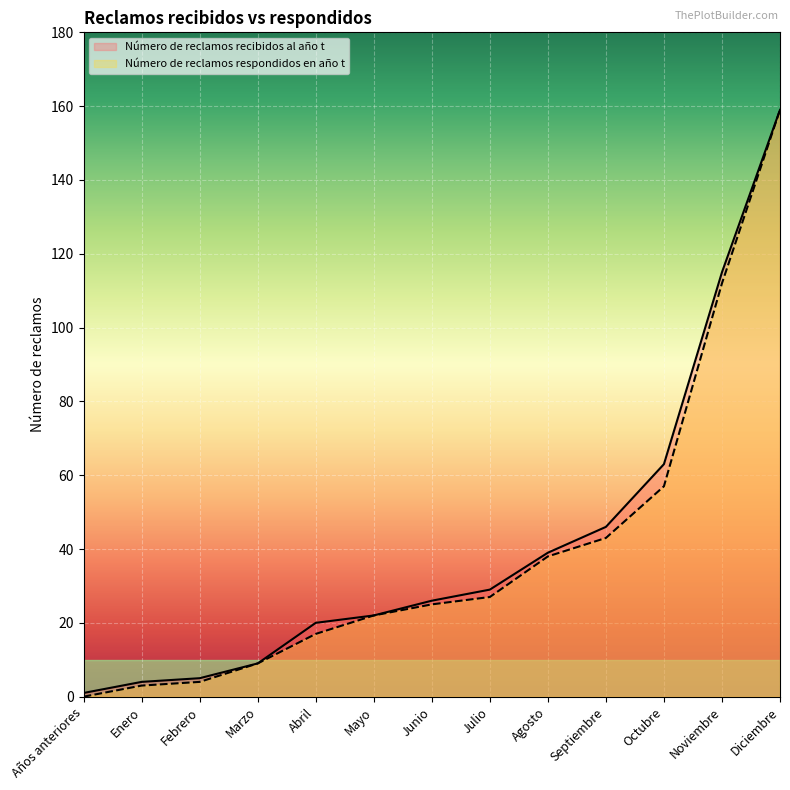

How many values in the Número de reclamos recibidos al año t series exceed 26?

6